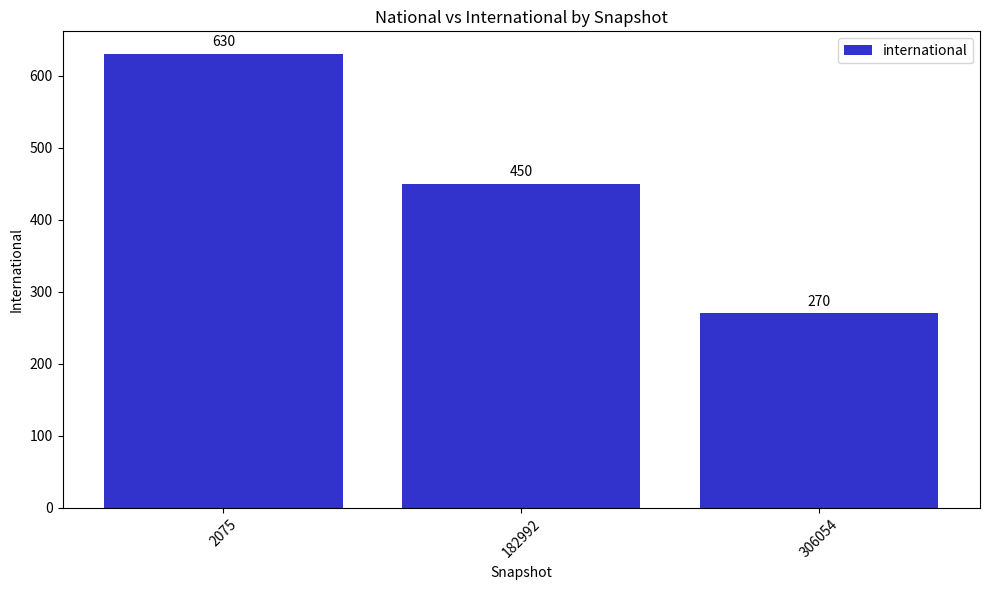

Count the number of categories in the chart.

3